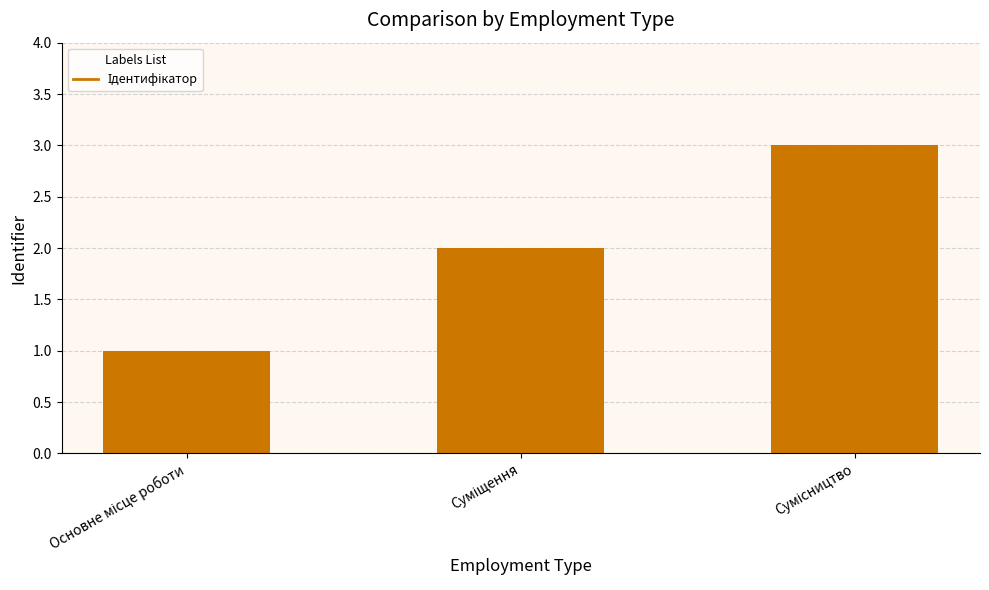

What is the sum of all values?

6